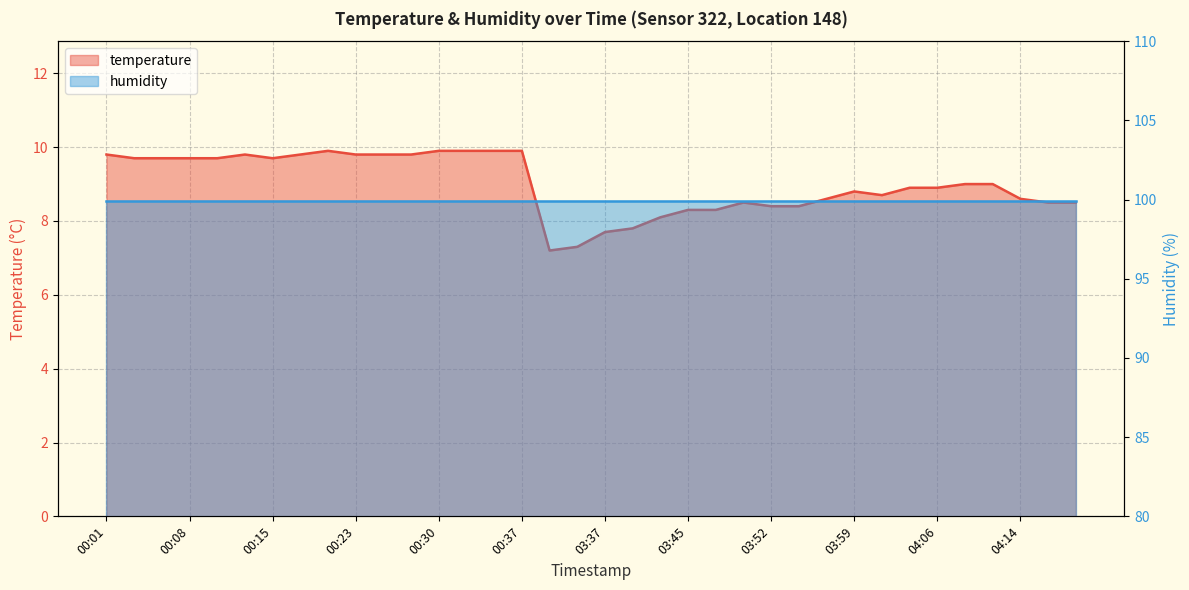

Reading left to right, list all the values displayed in this chart.

00:01=9.8	00:03=9.7	00:06=9.7	00:08=9.7	00:10=9.7	00:13=9.8	00:15=9.7	00:18=9.8	00:20=9.9	00:23=9.8	00:25=9.8	00:27=9.8	00:30=9.9	00:32=9.9	00:35=9.9	00:37=9.9	03:32=7.2	03:35=7.3	03:37=7.7	03:40=7.8	03:42=8.1	03:45=8.3	03:47=8.3	03:49=8.5	03:52=8.4	03:54=8.4	03:57=8.6	03:59=8.8	04:02=8.7	04:04=8.9	04:06=8.9	04:09=9.0	04:11=9.0	04:14=8.6	04:16=8.5	04:19=8.5